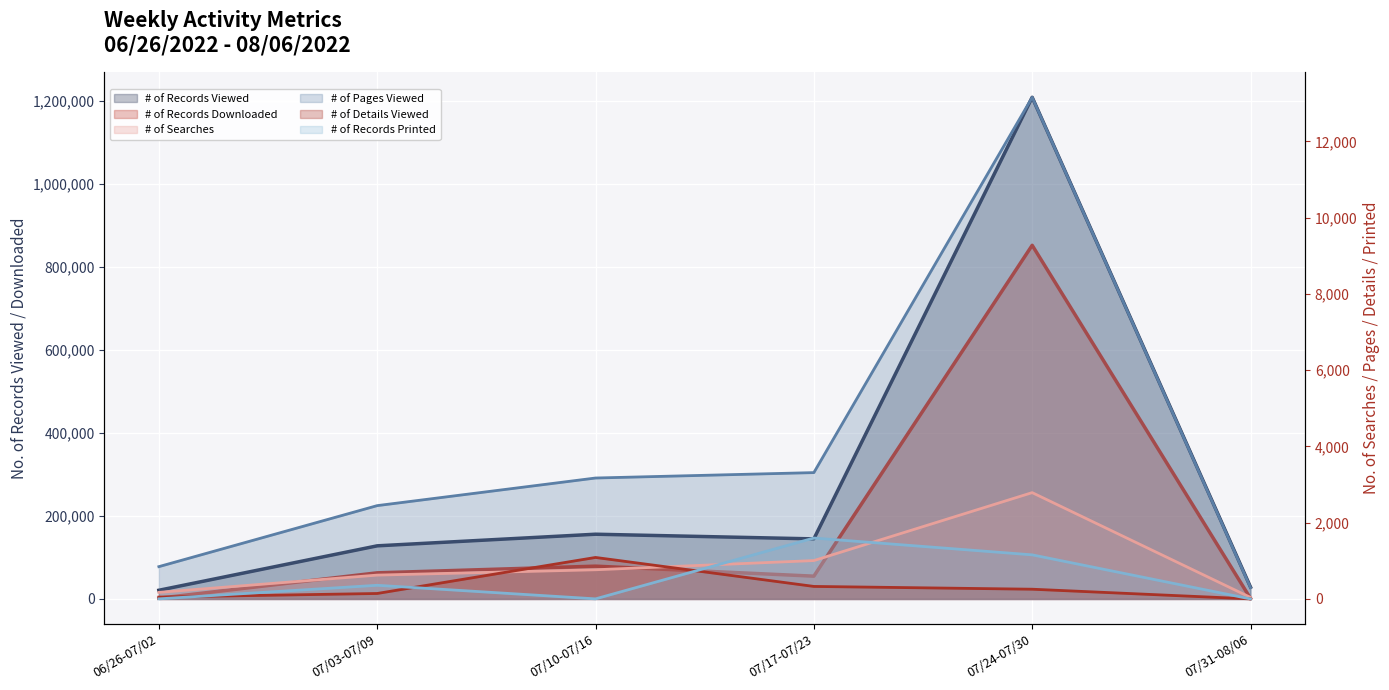

What is the label of the 6th point from the left?

07/31-08/06